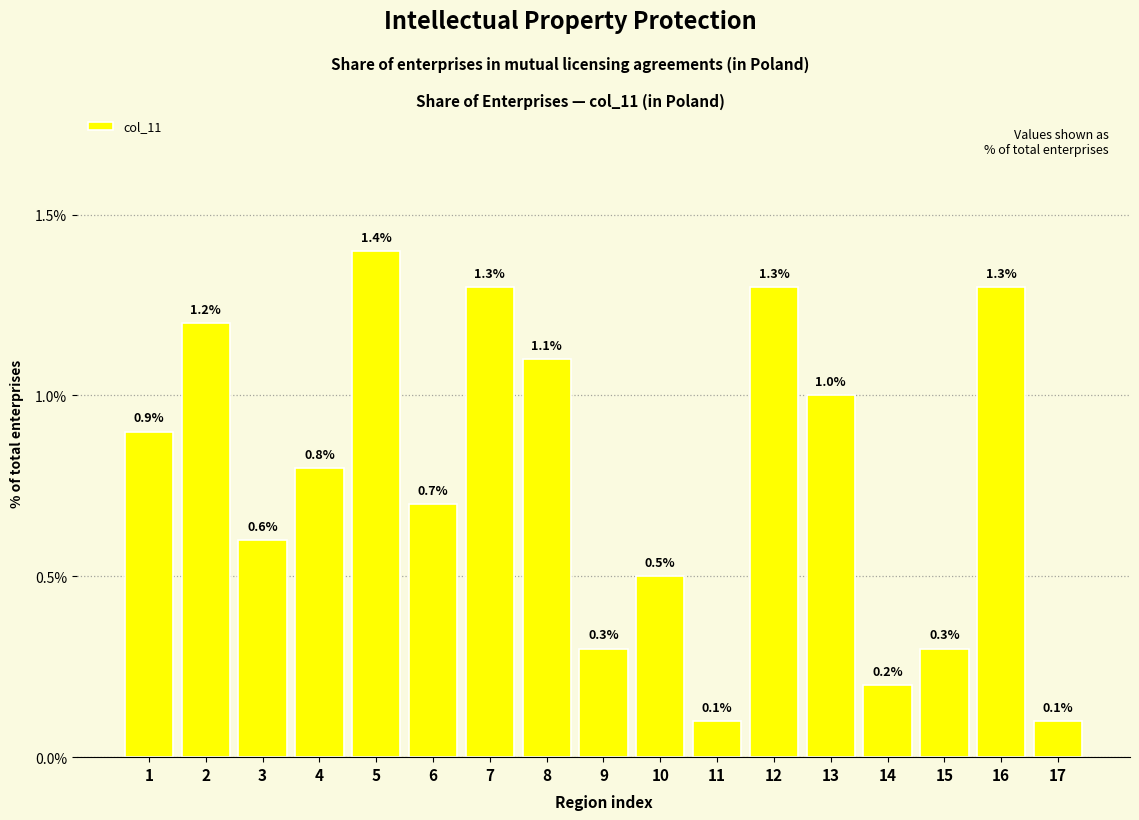

Reading right to left, list all the values displayed in this chart.

17=0.1	16=1.3	15=0.3	14=0.2	13=1.0	12=1.3	11=0.1	10=0.5	9=0.3	8=1.1	7=1.3	6=0.7	5=1.4	4=0.8	3=0.6	2=1.2	1=0.9